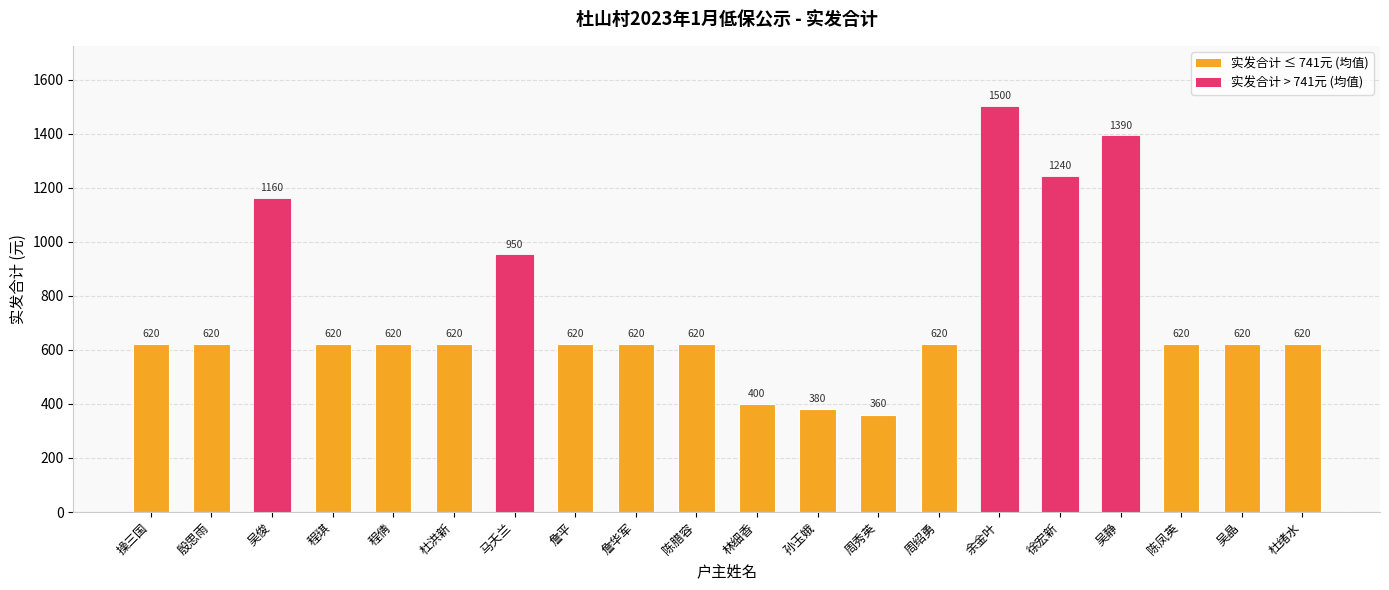

Reading left to right, what are all the values shown in this chart?

620	620	1160	620	620	620	950	620	620	620	400	380	360	620	1500	1240	1390	620	620	620